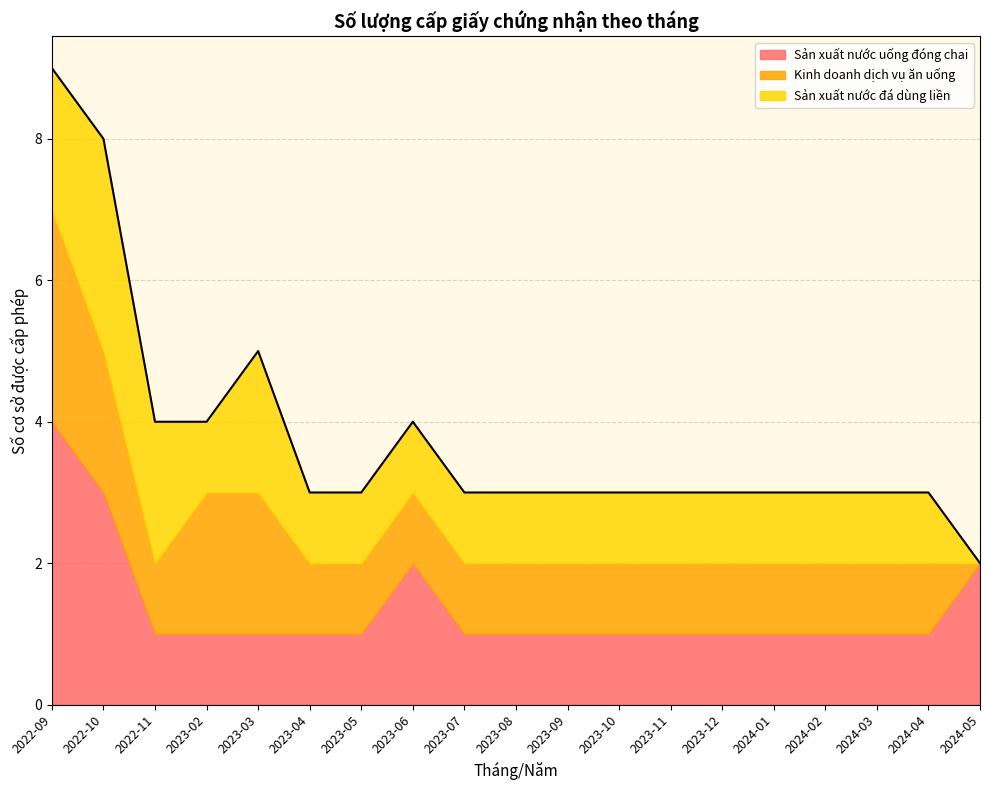

Is it true that Sản xuất nước uống đóng chai equals 1 at 2023-09?

True